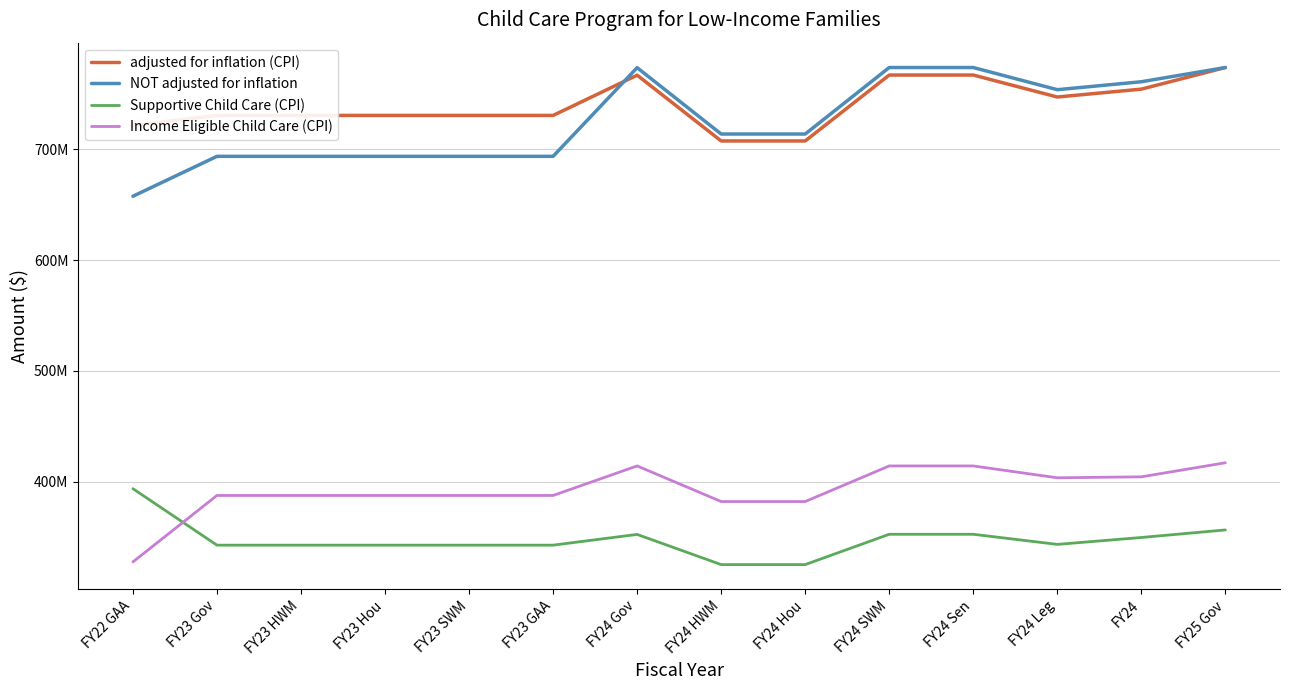

Where is Supportive Child Care (CPI) nearest to the value 359560683?

FY25 Gov